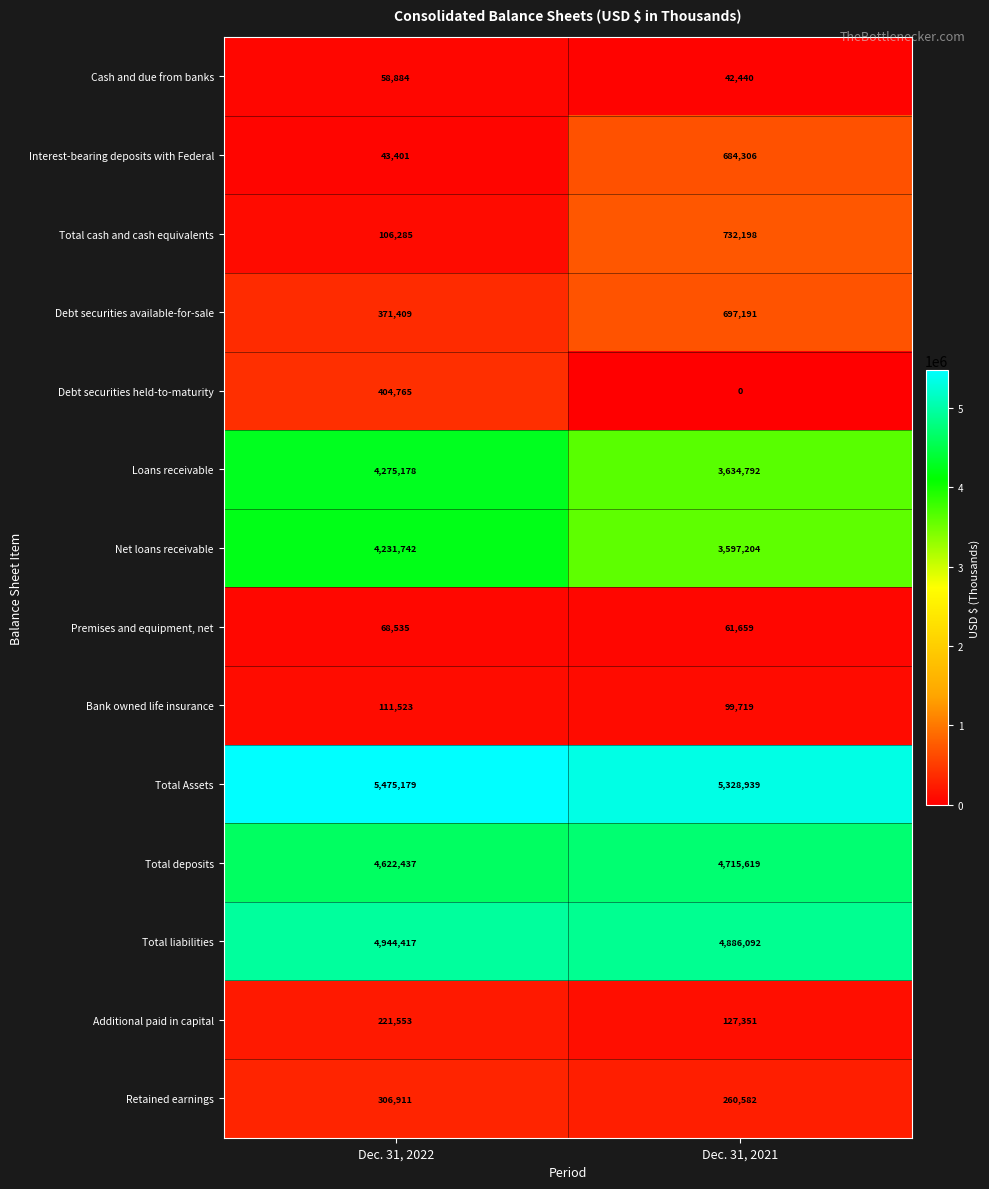

Reading left to right, what are all the values shown in this chart?

Cash and due from banks: Dec. 31, 2022=58884	Dec. 31, 2021=42440
Interest-bearing deposits with Federal: Dec. 31, 2022=43401	Dec. 31, 2021=684306
Total cash and cash equivalents: Dec. 31, 2022=106285	Dec. 31, 2021=732198
Debt securities available-for-sale: Dec. 31, 2022=371409	Dec. 31, 2021=697191
Debt securities held-to-maturity: Dec. 31, 2022=404765	Dec. 31, 2021=0
Loans receivable: Dec. 31, 2022=4275178	Dec. 31, 2021=3634792
Net loans receivable: Dec. 31, 2022=4231742	Dec. 31, 2021=3597204
Premises and equipment, net: Dec. 31, 2022=68535	Dec. 31, 2021=61659
Bank owned life insurance: Dec. 31, 2022=111523	Dec. 31, 2021=99719
Total Assets: Dec. 31, 2022=5475179	Dec. 31, 2021=5328939
Total deposits: Dec. 31, 2022=4622437	Dec. 31, 2021=4715619
Total liabilities: Dec. 31, 2022=4944417	Dec. 31, 2021=4886092
Additional paid in capital: Dec. 31, 2022=221553	Dec. 31, 2021=127351
Retained earnings: Dec. 31, 2022=306911	Dec. 31, 2021=260582